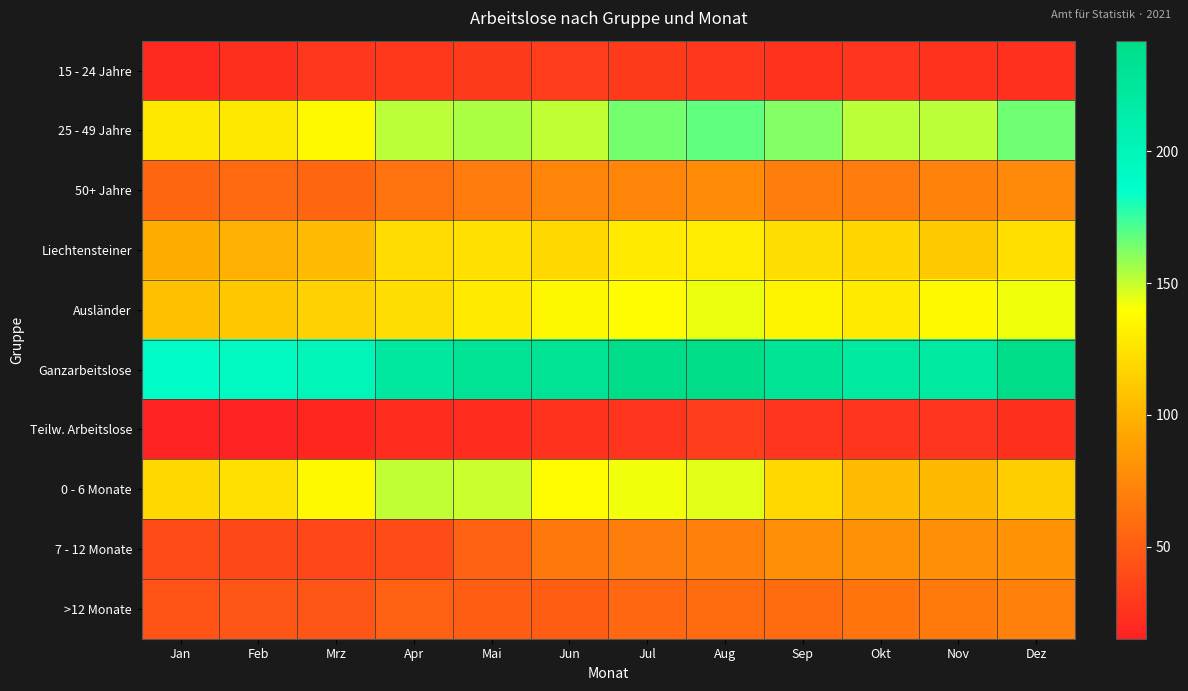

Reading left to right, list all the values displayed in this chart.

15 - 24 Jahre: Jan=20	Feb=23	Mrz=28	Apr=29	Mai=30	Jun=31	Jul=30	Aug=28	Sep=25	Okt=27	Nov=25	Dez=24
25 - 49 Jahre: Jan=128	Feb=128	Mrz=137	Apr=152	Mai=155	Jun=151	Jul=164	Aug=168	Sep=162	Okt=152	Nov=152	Dez=165
50+ Jahre: Jan=55	Feb=57	Mrz=55	Apr=62	Mai=68	Jun=73	Jul=73	Aug=77	Sep=69	Okt=68	Nov=71	Dez=76
Liechtensteiner: Jan=96	Feb=98	Mrz=104	Apr=121	Mai=124	Jun=119	Jul=129	Aug=130	Sep=122	Okt=118	Nov=111	Dez=123
Ausländer: Jan=107	Feb=110	Mrz=116	Apr=122	Mai=129	Jun=136	Jul=138	Aug=143	Sep=134	Okt=129	Nov=137	Dez=142
Ganzarbeitslose: Jan=188	Feb=193	Mrz=202	Apr=222	Mai=231	Jun=230	Jul=241	Aug=242	Sep=229	Okt=220	Nov=221	Dez=242
Teilw. Arbeitslose: Jan=15	Feb=15	Mrz=18	Apr=21	Mai=22	Jun=25	Jul=26	Aug=31	Sep=27	Okt=27	Nov=27	Dez=23
0 - 6 Monate: Jan=119	Feb=124	Mrz=137	Apr=151	Mai=149	Jun=138	Jul=142	Aug=145	Sep=119	Okt=104	Nov=102	Dez=114
7 - 12 Monate: Jan=39	Feb=38	Mrz=37	Apr=40	Mai=53	Jun=66	Jul=69	Aug=70	Sep=79	Okt=80	Nov=79	Dez=81
>12 Monate: Jan=45	Feb=46	Mrz=46	Apr=52	Mai=51	Jun=51	Jul=56	Aug=58	Sep=58	Okt=63	Nov=67	Dez=70